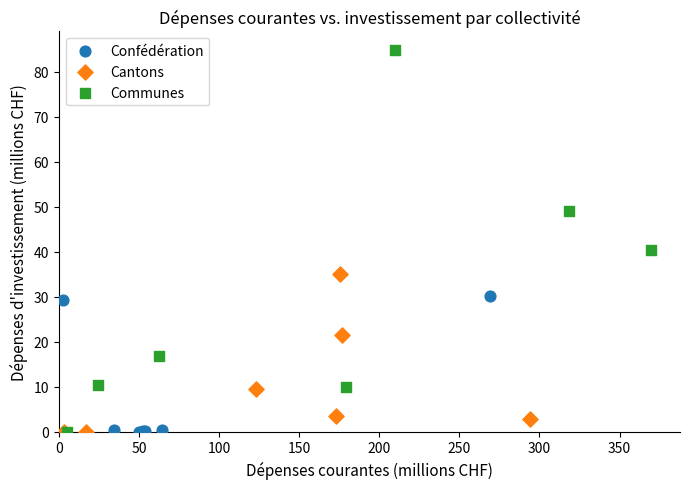

Which series reaches the maximum Y coordinate?

Communes